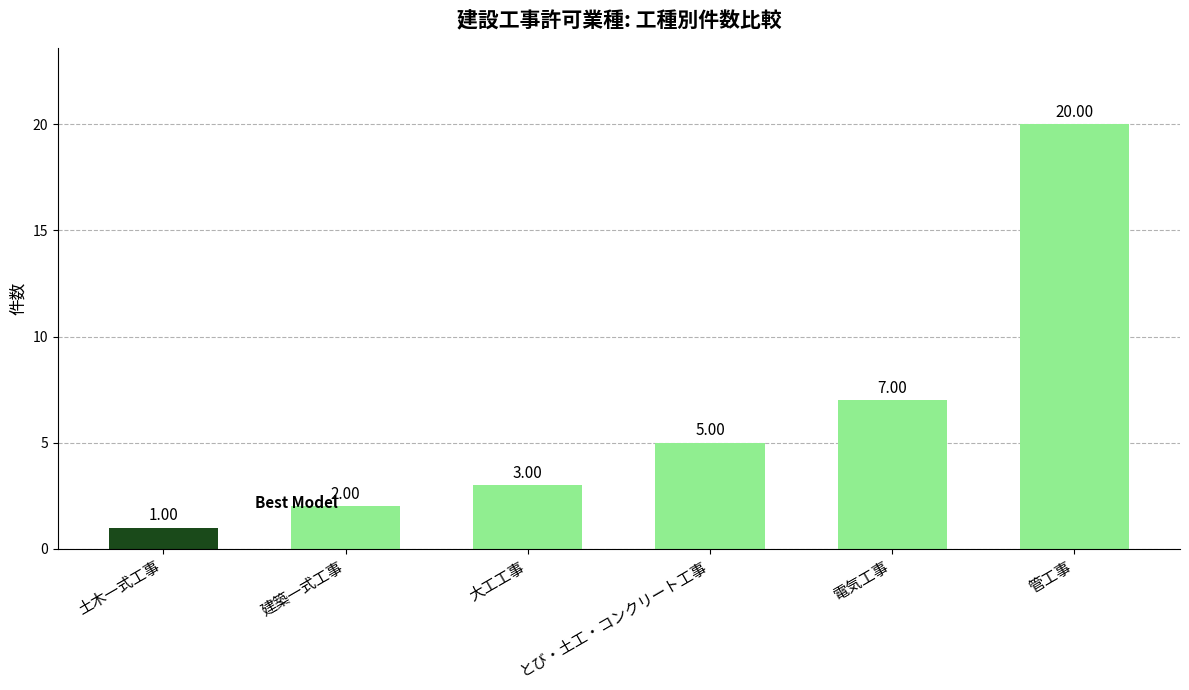

Where is the data nearest to the value 10?

電気工事